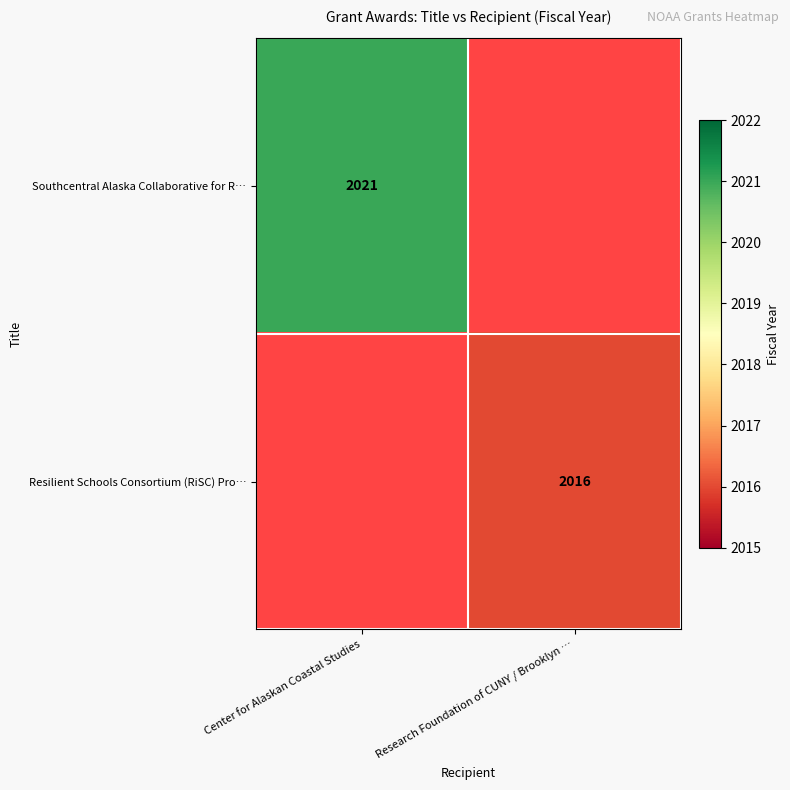

At which category does the chart reach its peak across all series?

Center for Alaskan Coastal Studies